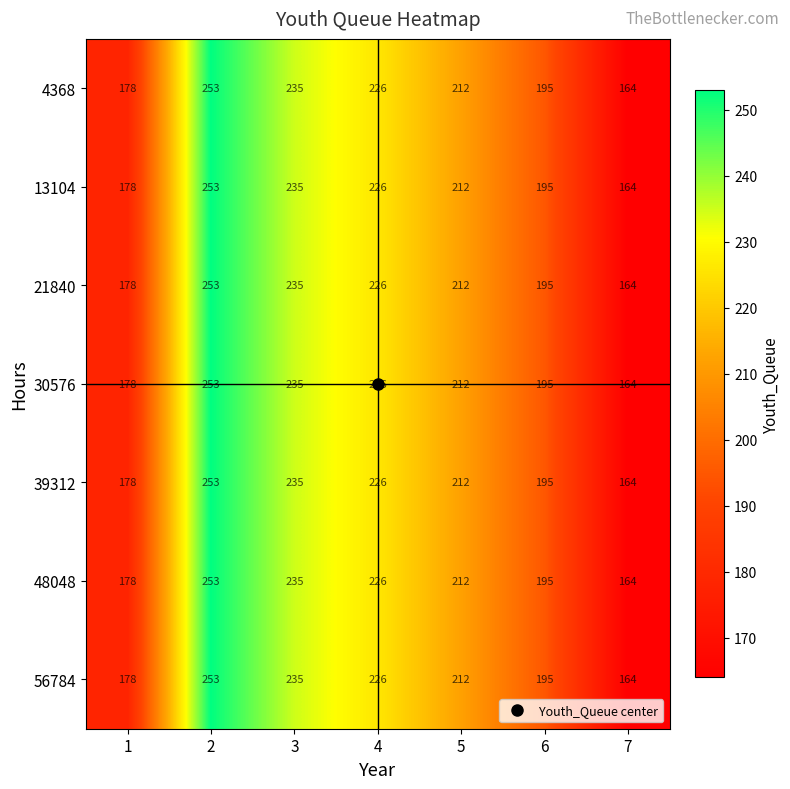

At which category is the sum across all series the highest?

2